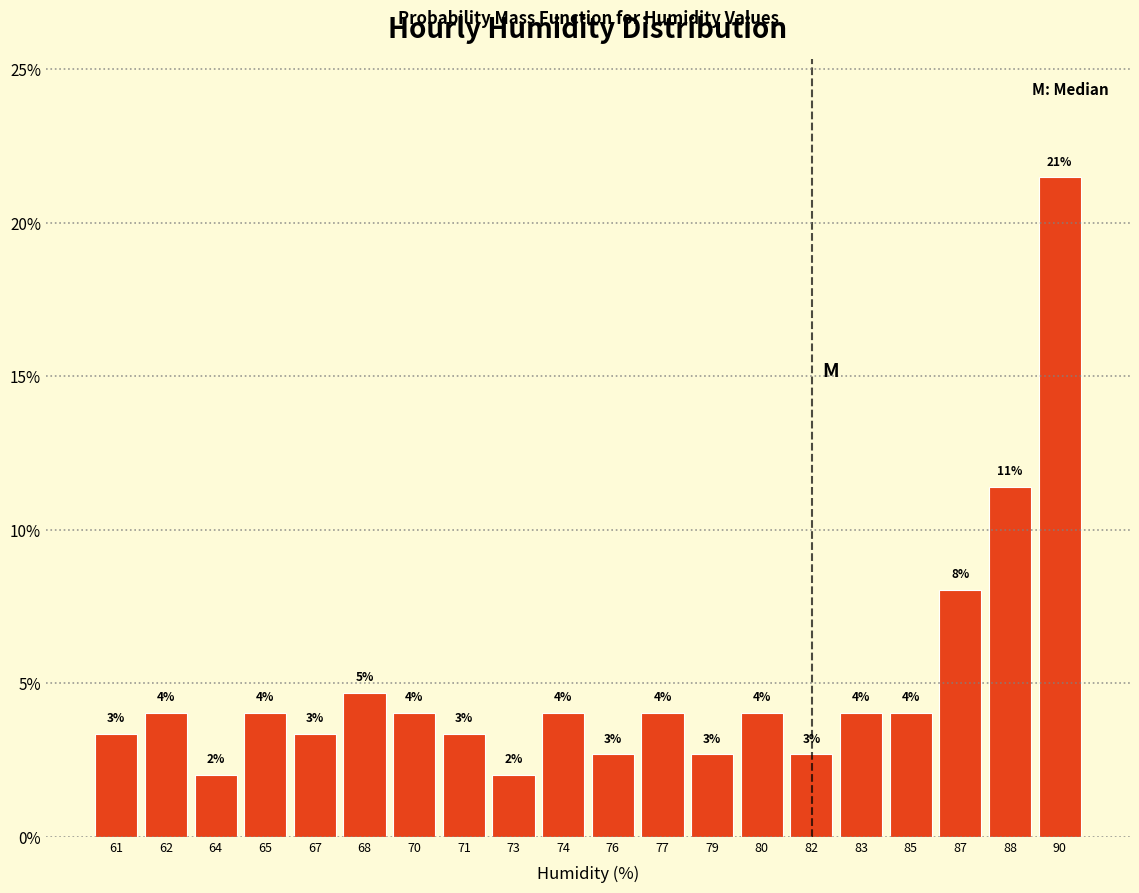

The value at 74 is 4.0. True or false?

True